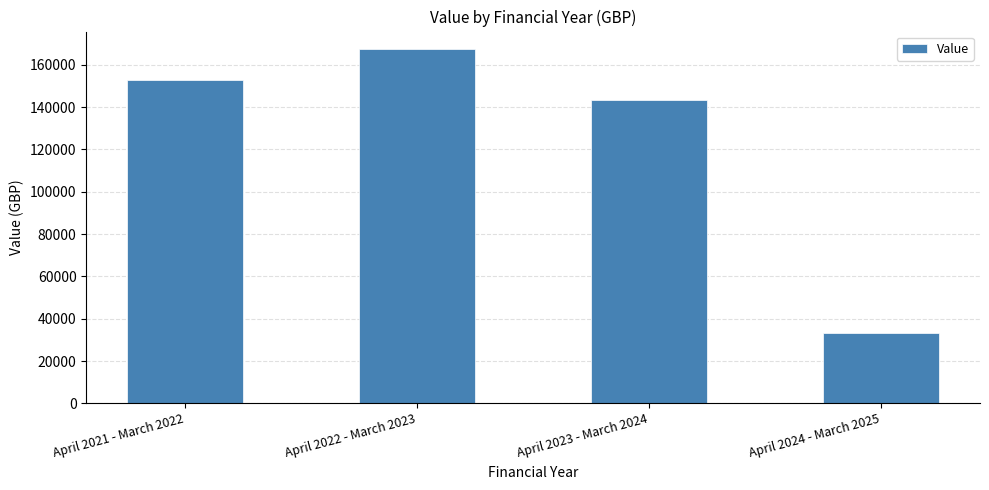

True or false: the data shows 248743 at April 2022 - March 2023.

False